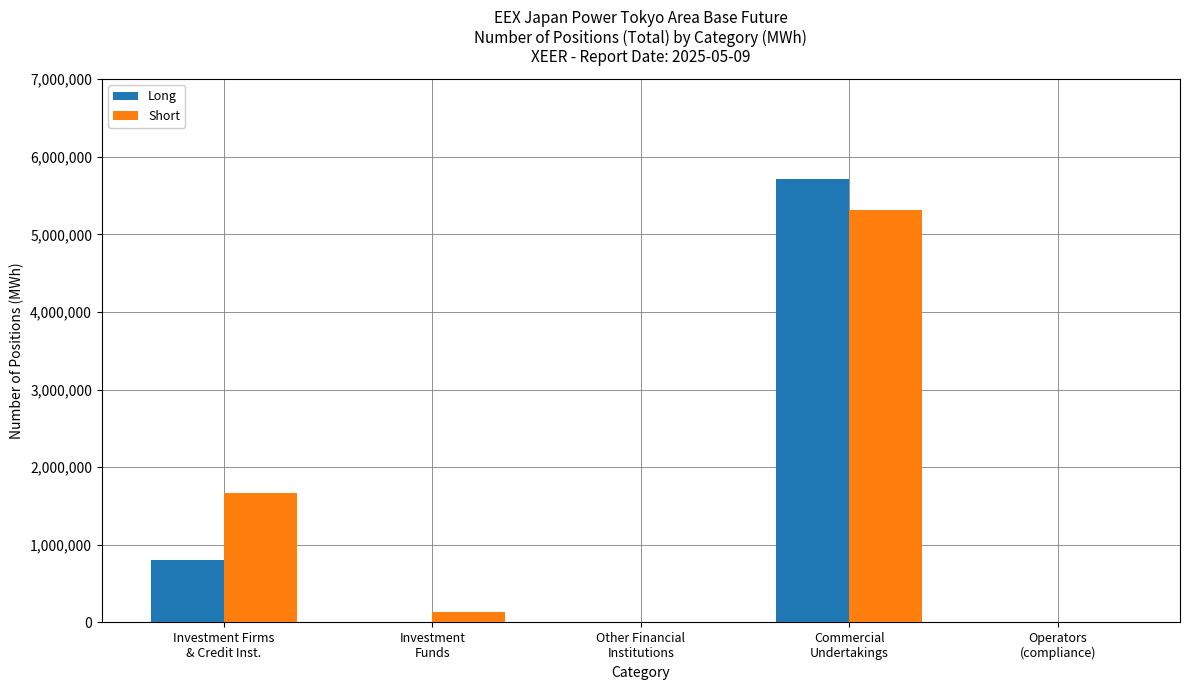

What is the sum of all Long values?

6530904